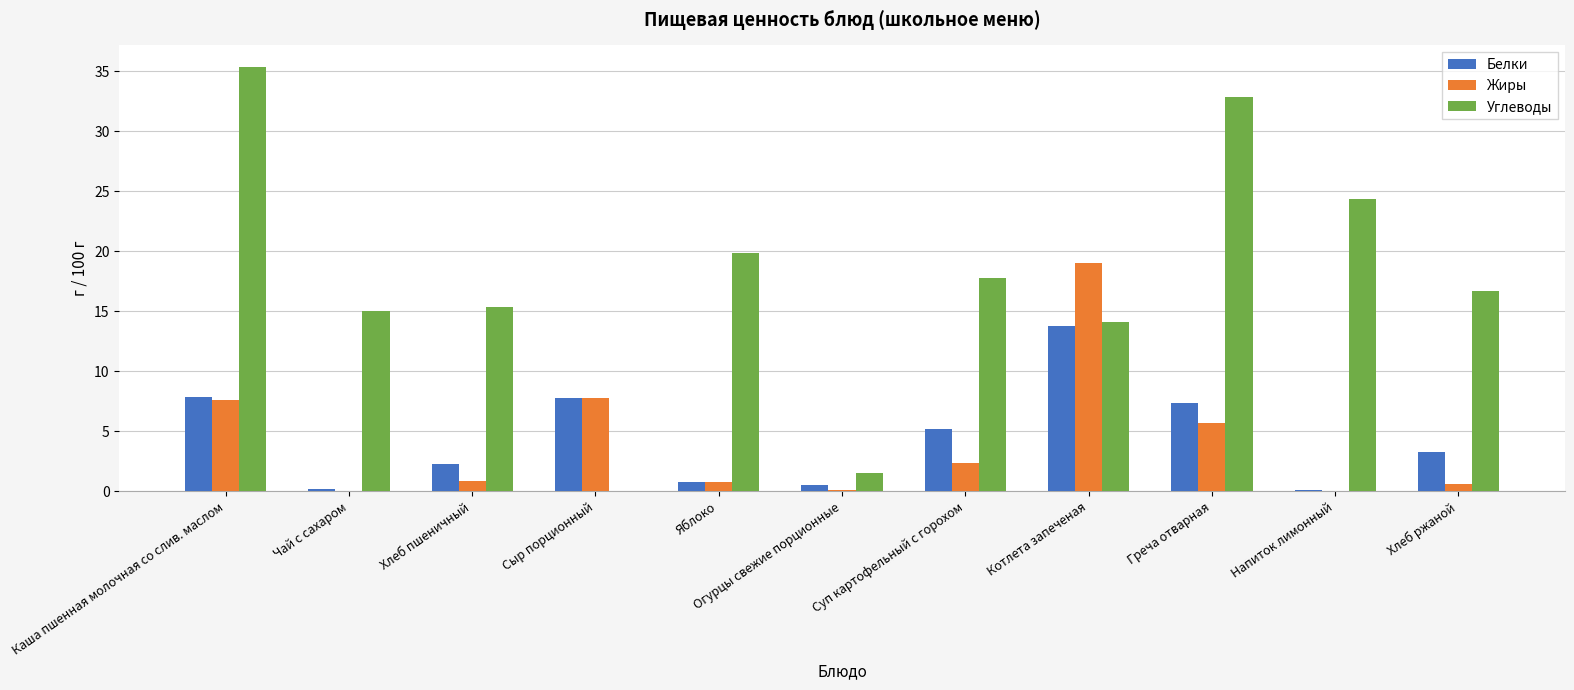

What is the highest value of the Жиры series?

19.0